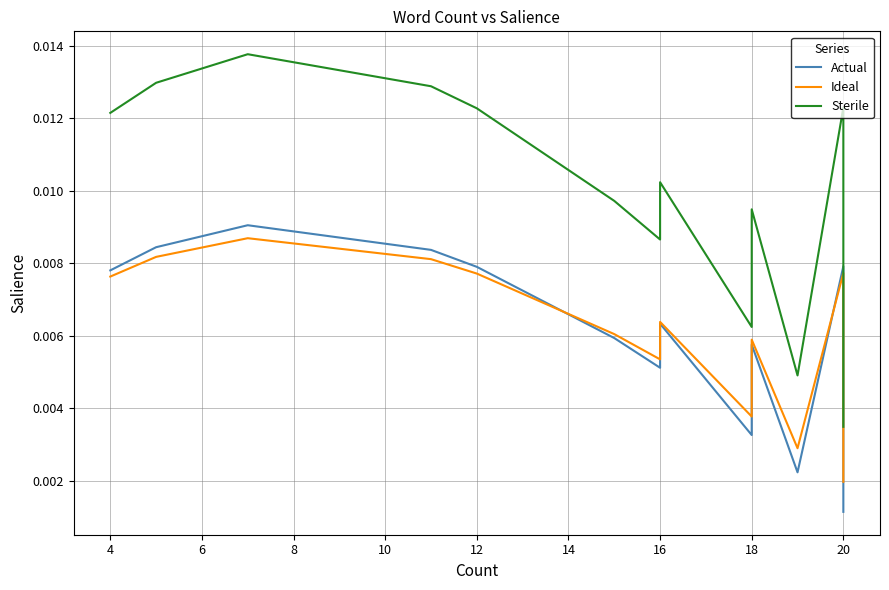

What is the sum of all Actual values?

0.1